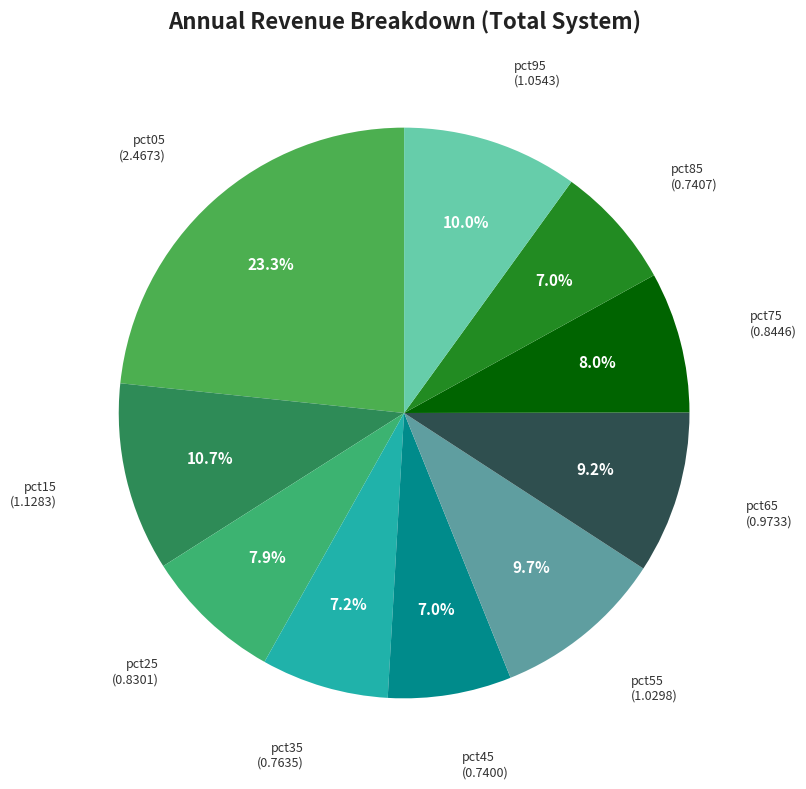

True or false: pct85 accounts for 17% of the total.

False